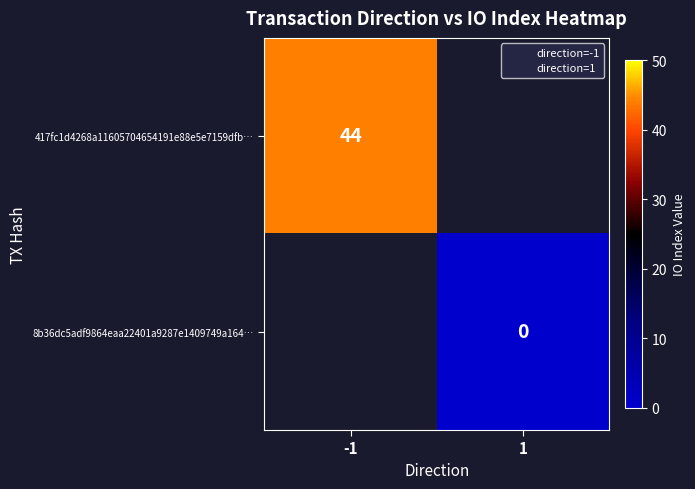

Which series has the largest range (max minus min)?

417fc1d4268a11605704654191e88e5e7159dfb…